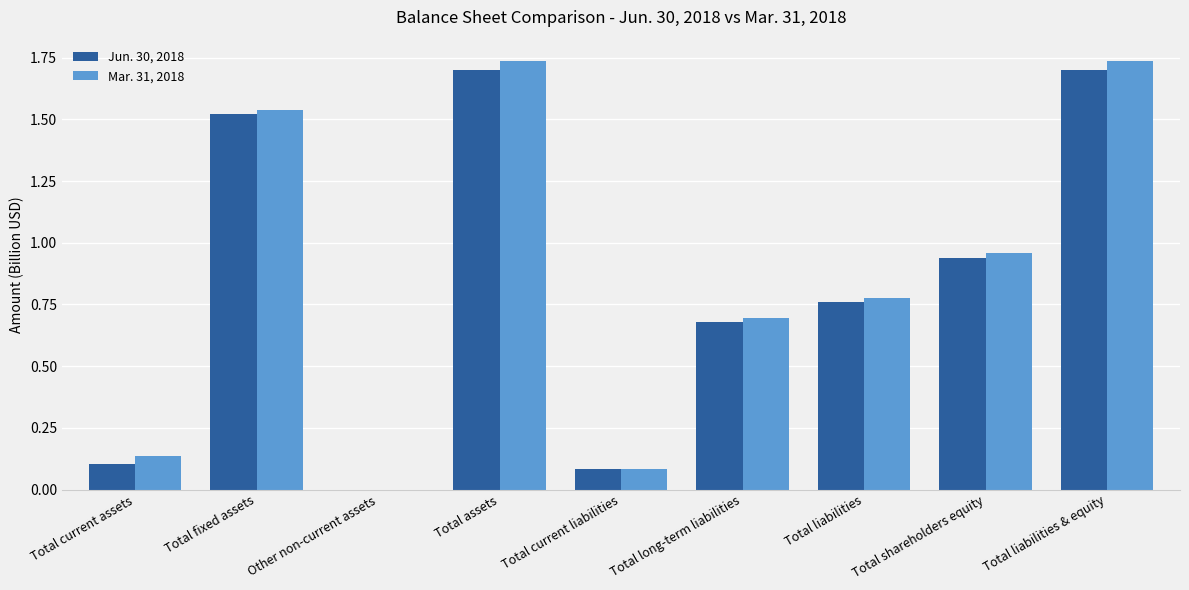

Is the value of Jun. 30, 2018 at Total long-term liabilities greater than the value of Mar. 31, 2018 at Total shareholders equity?

No